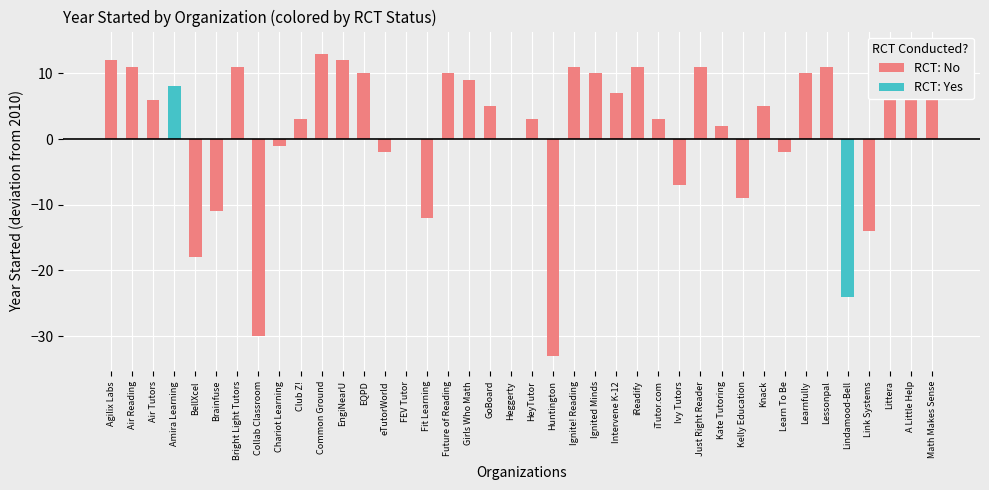

Between 37 and 8, which is larger?

37